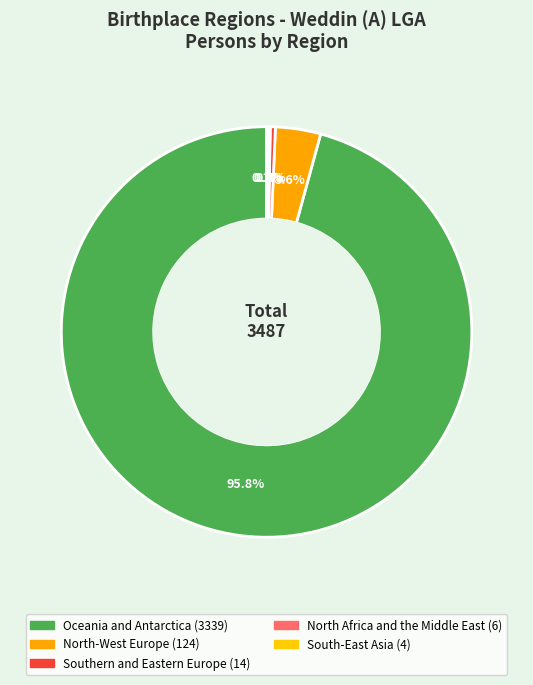

Rank the categories by value from lowest to highest.

South-East Asia, North Africa and the Middle East, Southern and Eastern Europe, North-West Europe, Oceania and Antarctica